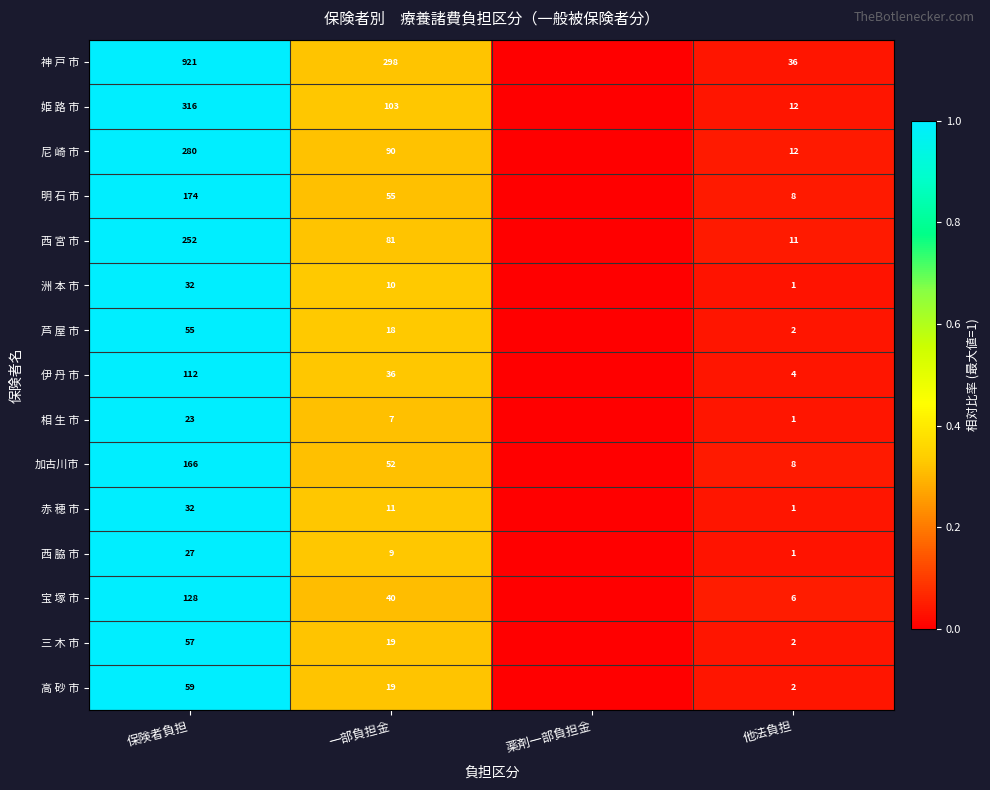

The value of 加古川市 at 他法負担 is 13. True or false?

False